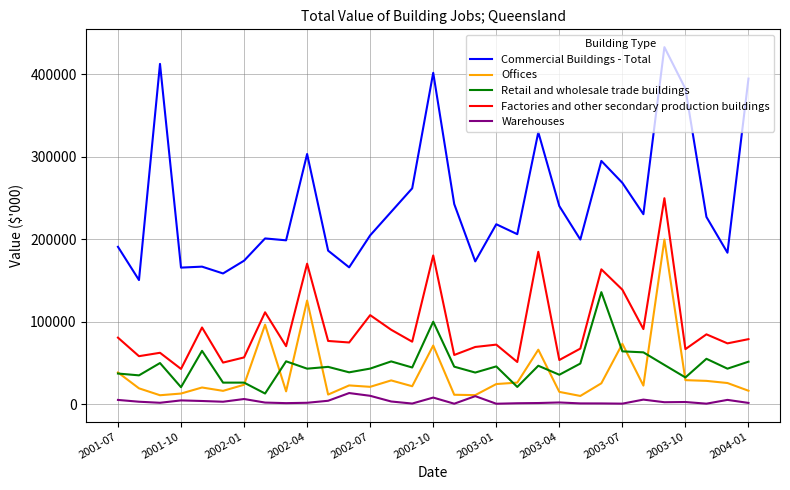

How many lines are shown in the chart?

5